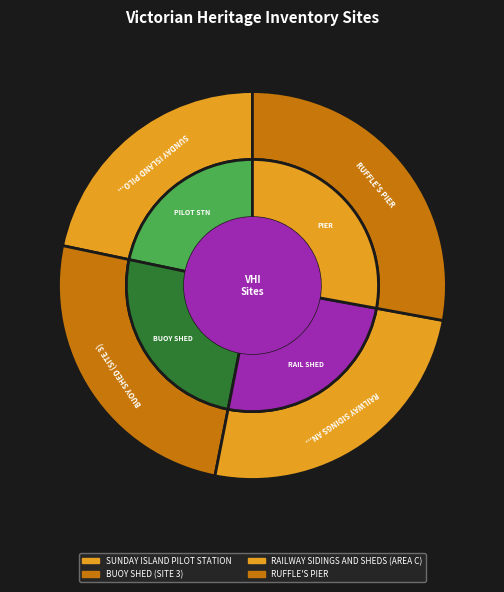

Which has a higher value, RUFFLE'S PIER or SUNDAY ISLAND PILOT STATION?

RUFFLE'S PIER